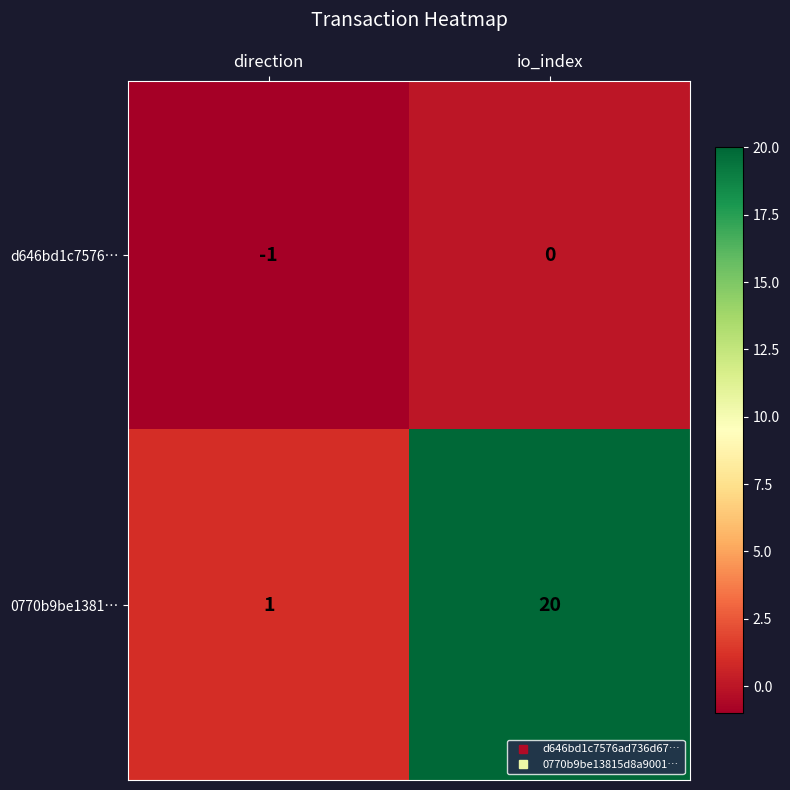

Between direction and io_index, which series saw the biggest shift?

0770b9be1381…